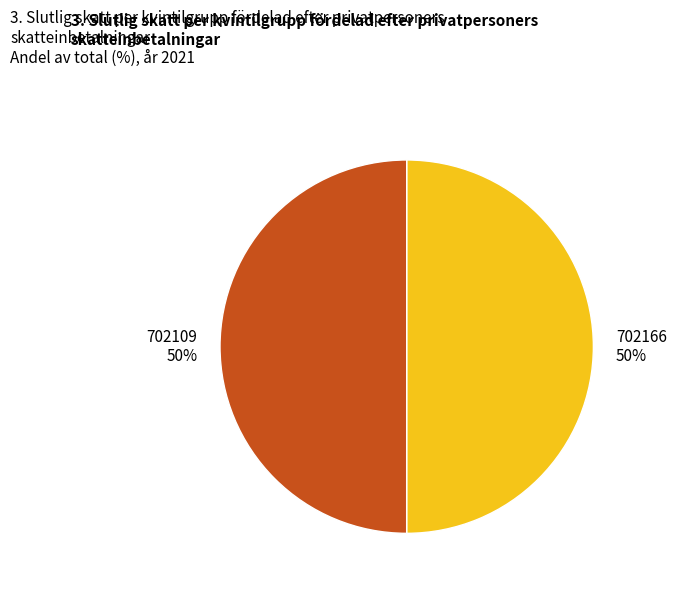

Approximately how many times larger is the value at 702166 50% compared to 702109 50%?

1.0